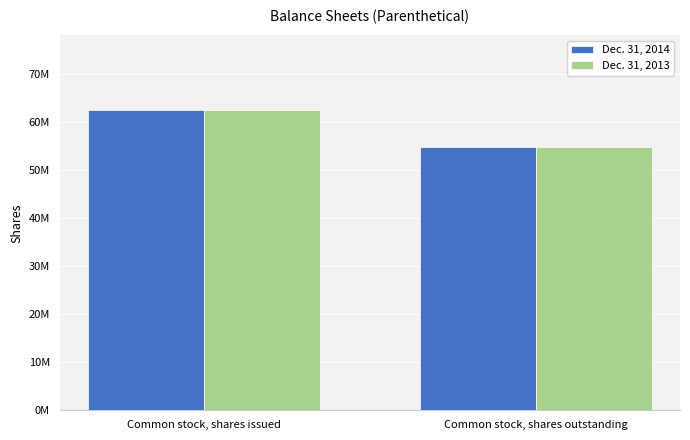

What is the label of the 2nd bar from the right?

Common stock, shares issued